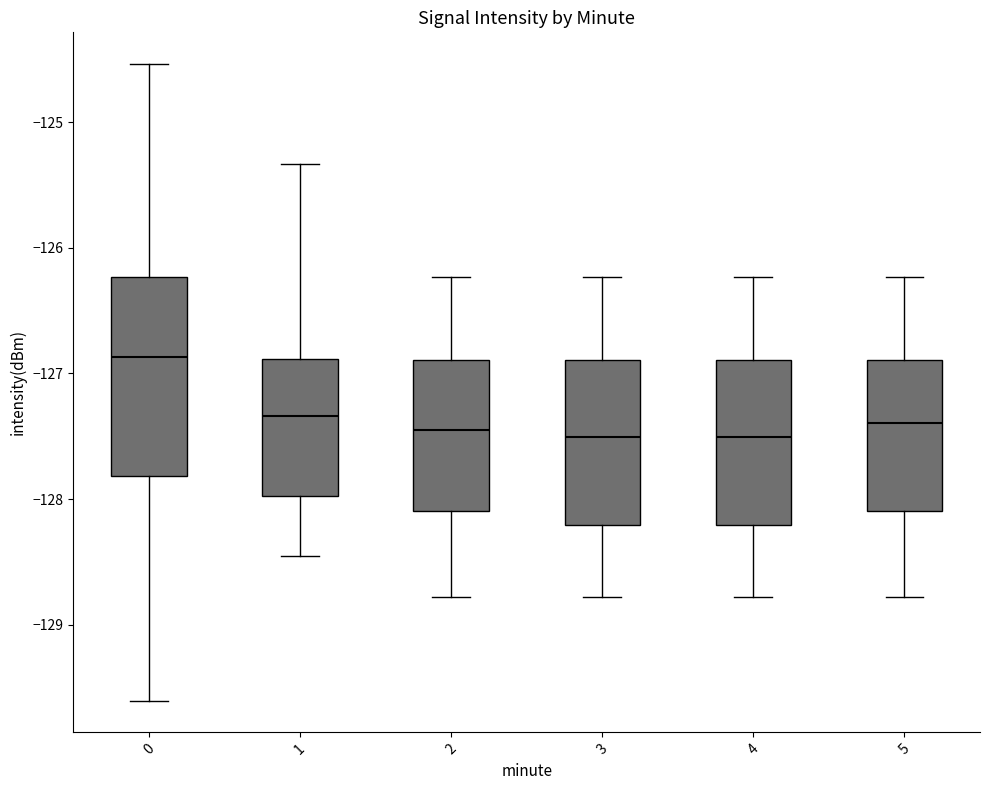

Reading left to right, read every box against the y-axis: the position of its median line, the range the box covers, and the ends of its whiskers. The values are not printed on the chart, so give them approximately, as read against the axis.

0: median -126.9, box -127.8 to -126.2, whiskers -129.6 to -124.5
1: median -127.3, box -128.0 to -126.9, whiskers -128.4 to -125.3
2: median -127.4, box -128.1 to -126.9, whiskers -128.8 to -126.2
3: median -127.5, box -128.2 to -126.9, whiskers -128.8 to -126.2
4: median -127.5, box -128.2 to -126.9, whiskers -128.8 to -126.2
5: median -127.4, box -128.1 to -126.9, whiskers -128.8 to -126.2